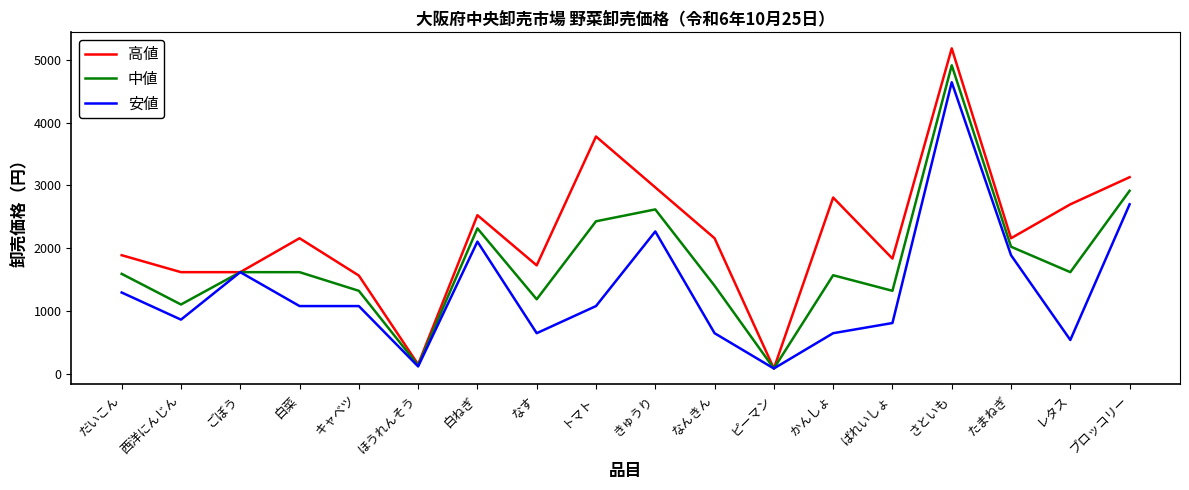

The value of 高値 at ピーマン is 86. True or false?

True